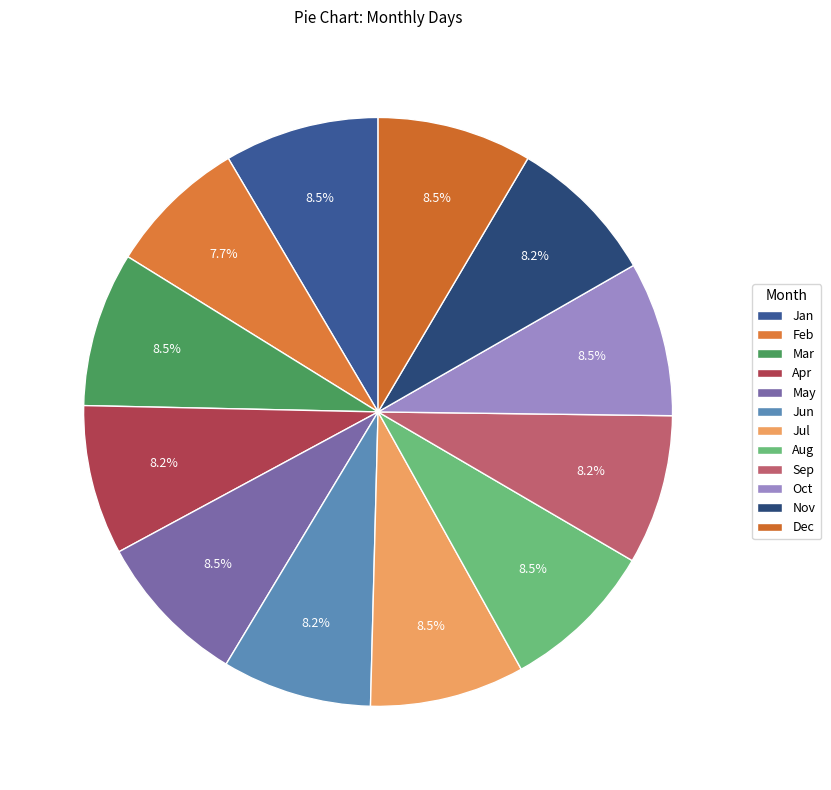

How many slices are in this pie chart?

12